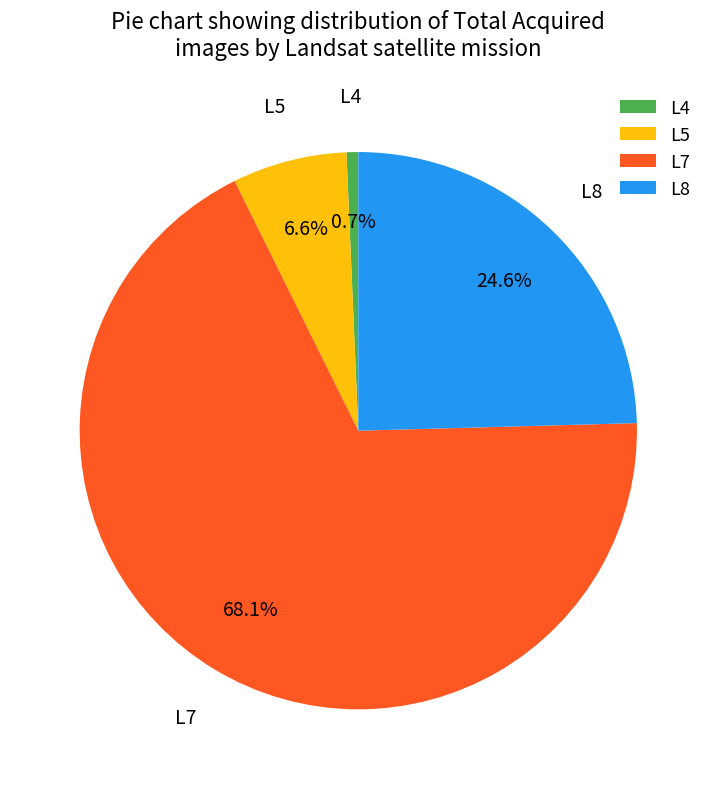

Which category has the smallest portion of the pie?

L4